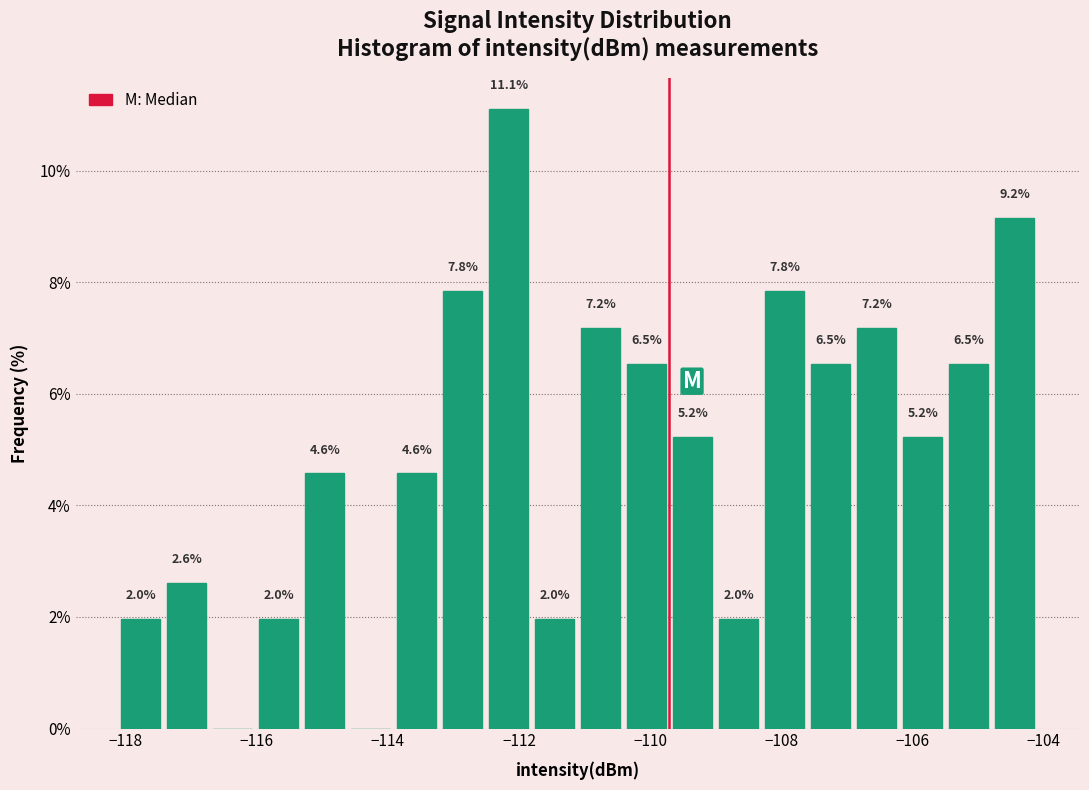

Around what value on the x-axis is the tallest bar? Give the approximate position of its centre, as read against the axis.

-112.2